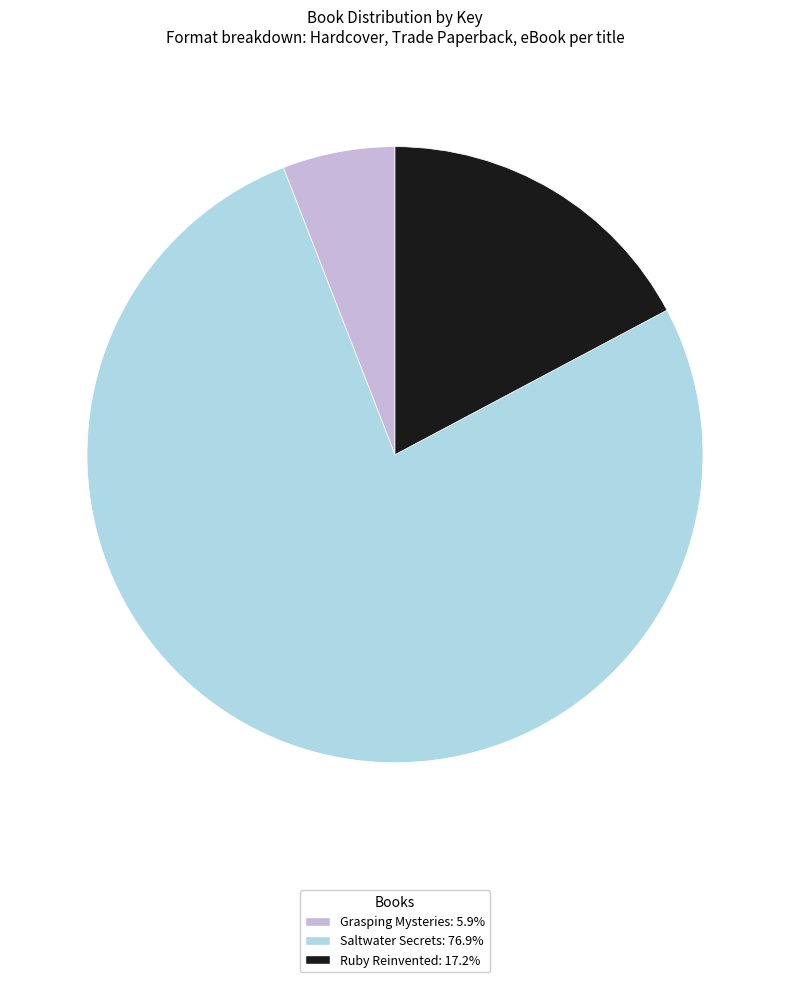

Between Grasping Mysteries and Ruby Reinvented, which is larger?

Ruby Reinvented